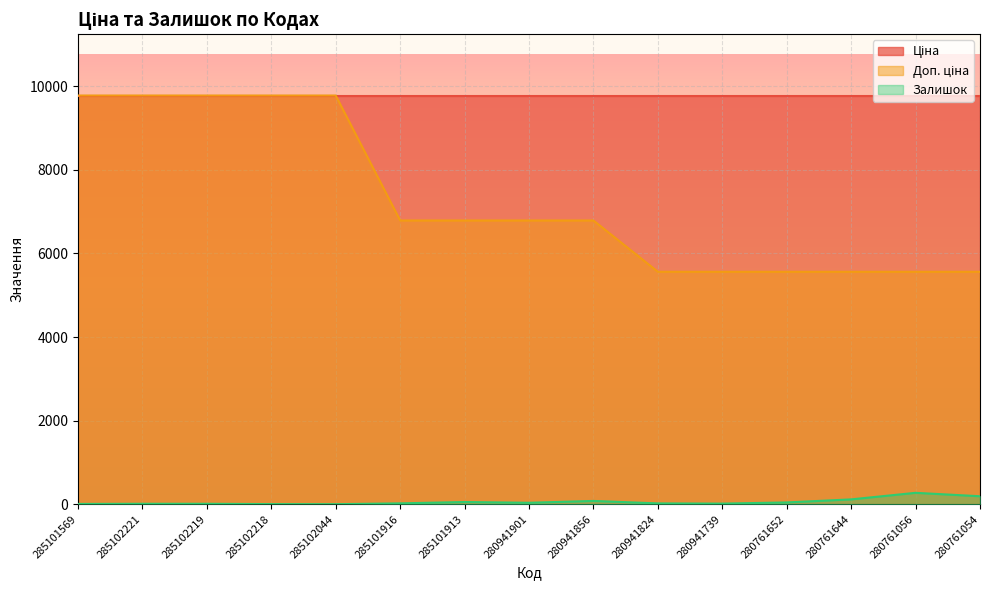

The value of Доп. ціна at 280761054 is 5560.3. True or false?

True